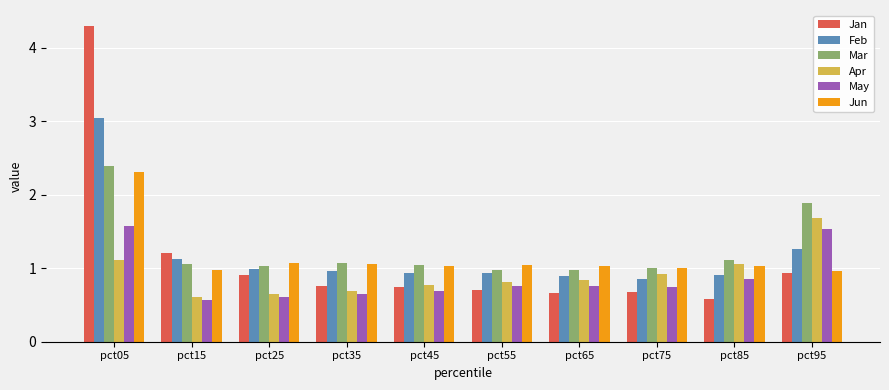

Does the chart contain stacked bars?

No